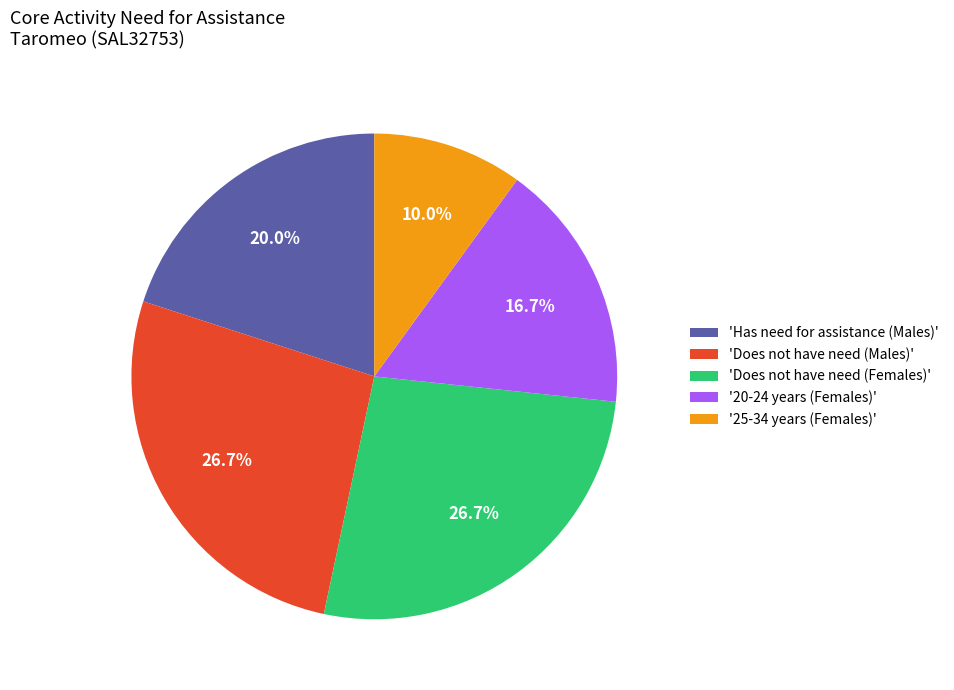

Which category has the smallest portion of the pie?

'25-34 years (Females)'